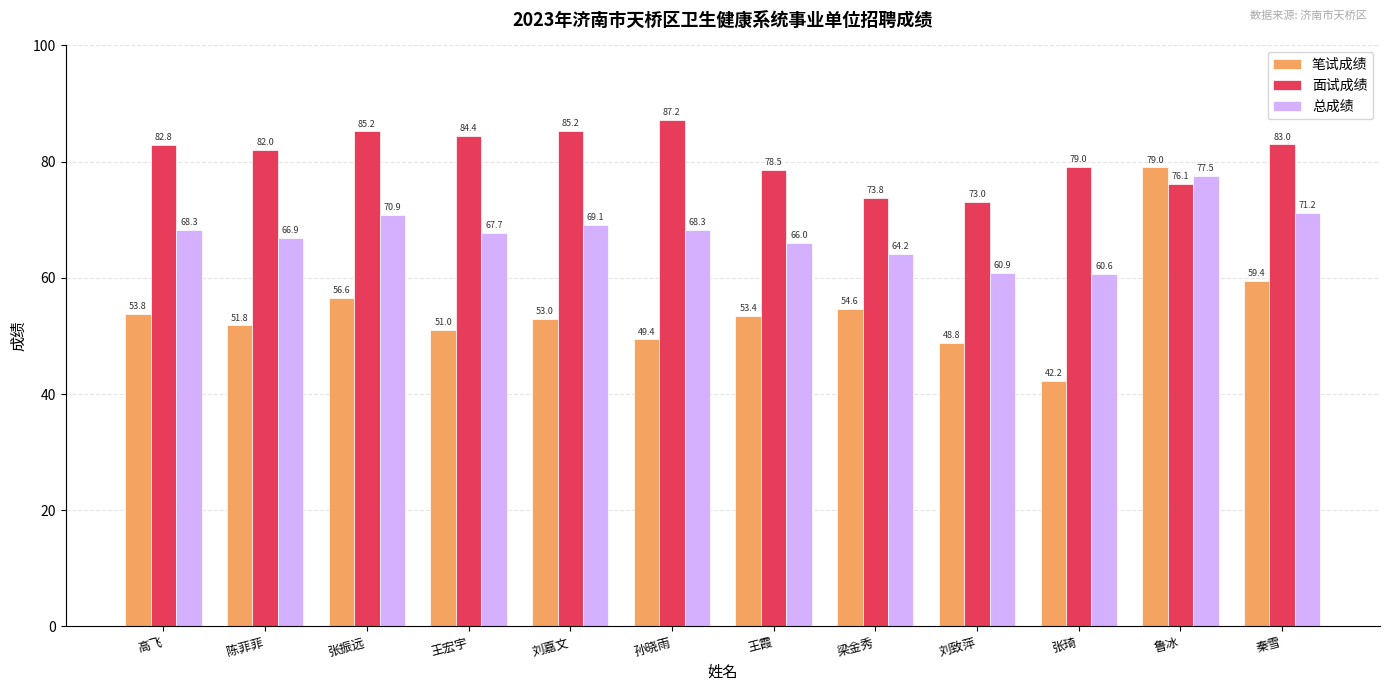

What are all the series names shown in the legend?

笔试成绩, 面试成绩, 总成绩